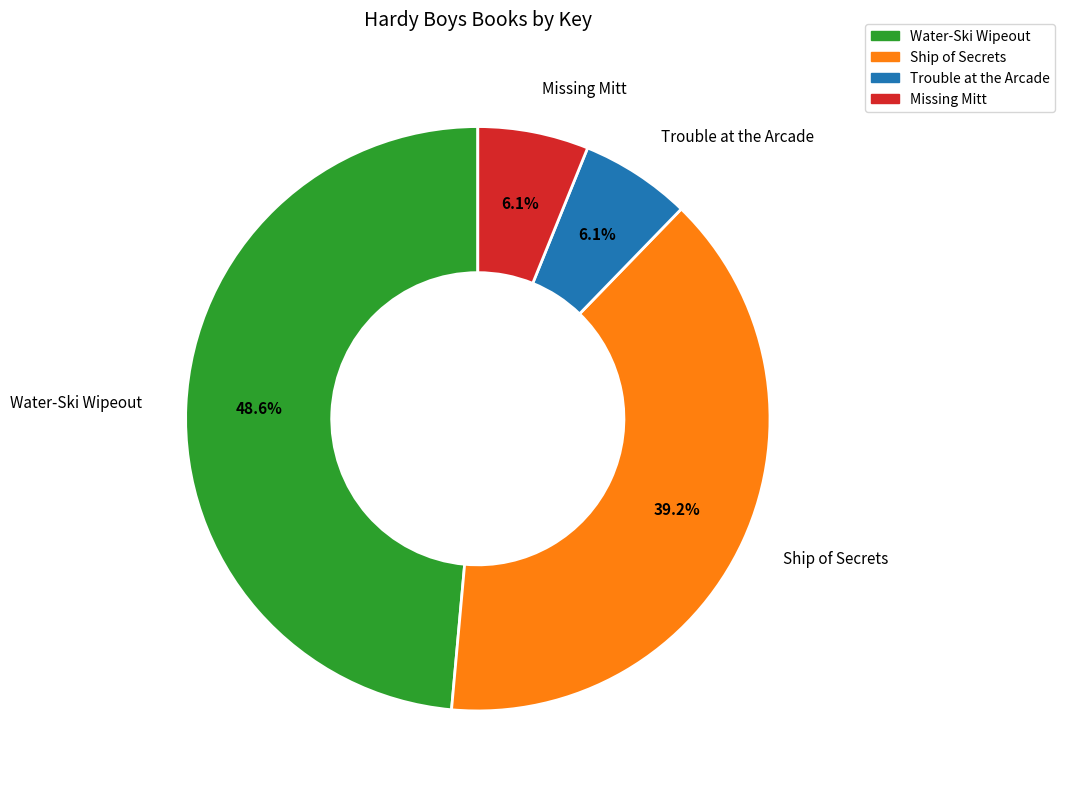

What percentage is NOT represented by Trouble at the Arcade?

93.9%